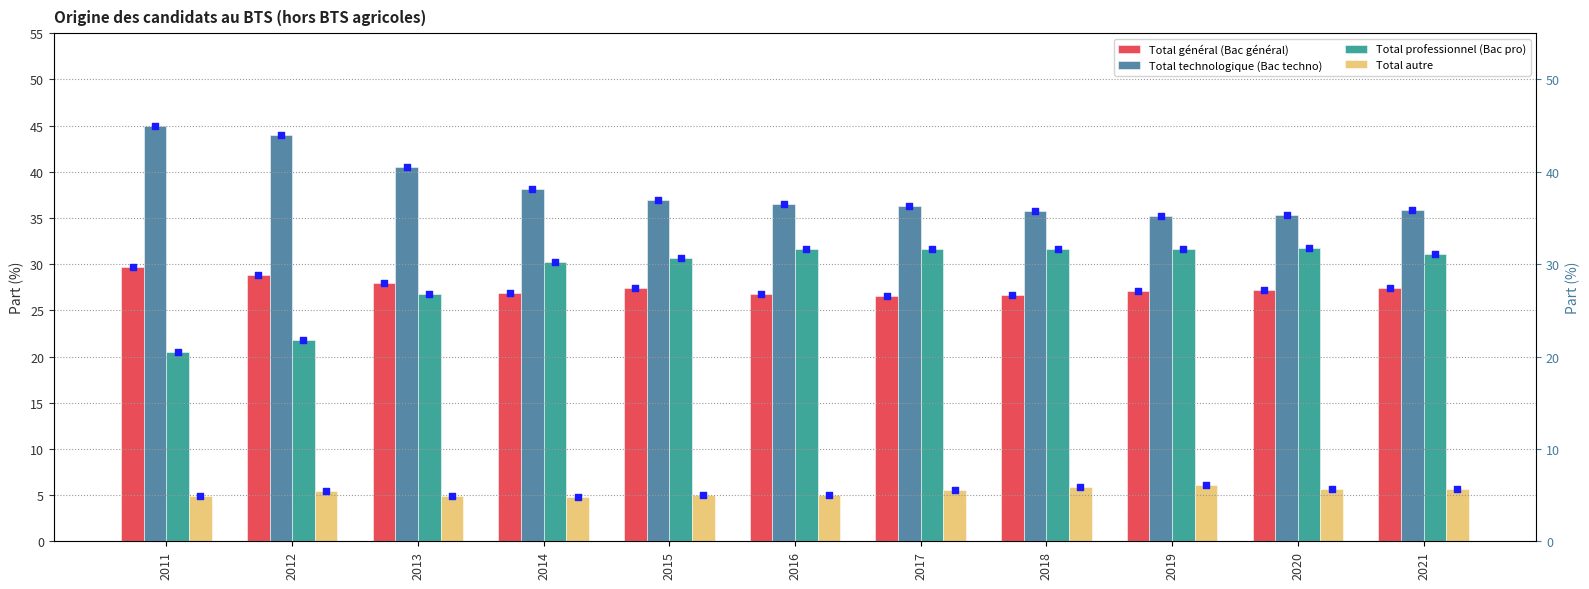

What are all the series names shown in the legend?

Total général (Bac général), Total technologique (Bac techno), Total professionnel (Bac pro), Total autre